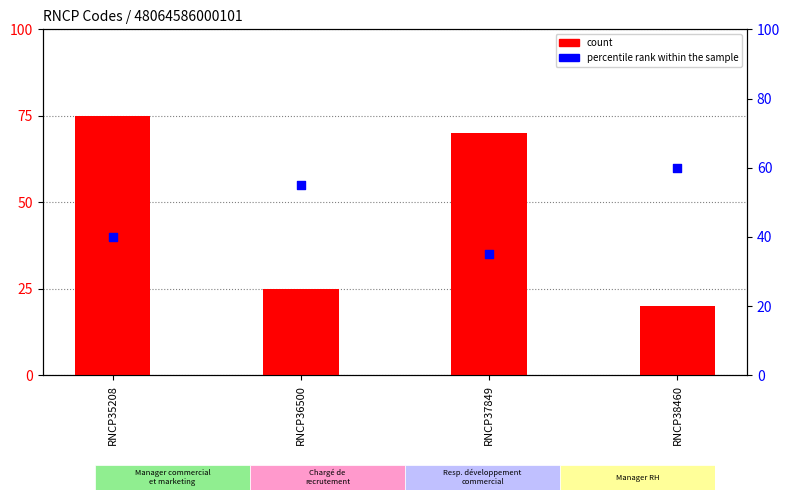

Which series has the largest Y range (max minus min)?

count